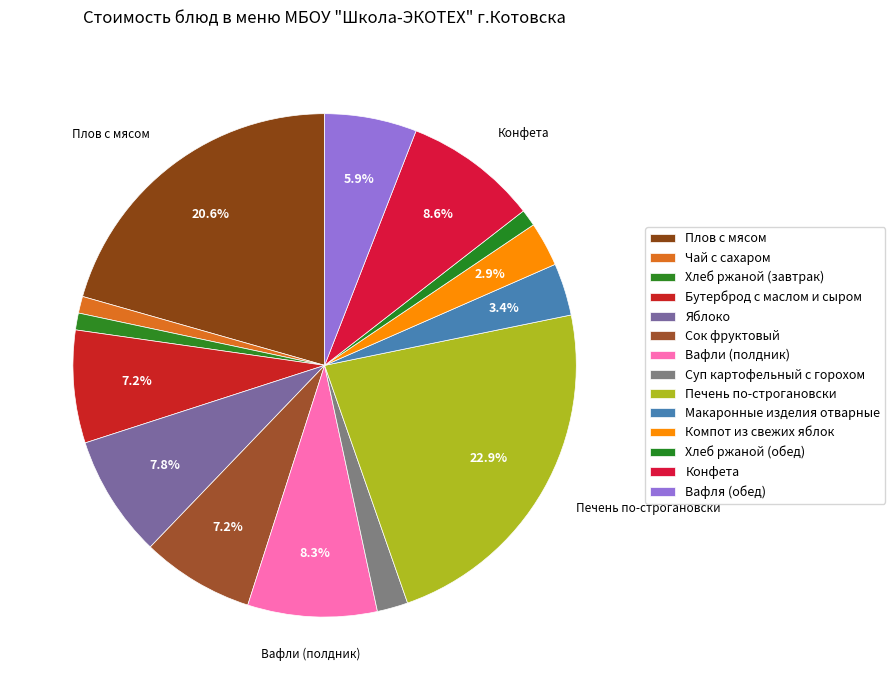

What is the largest slice in the pie chart?

Печень по-строгановски